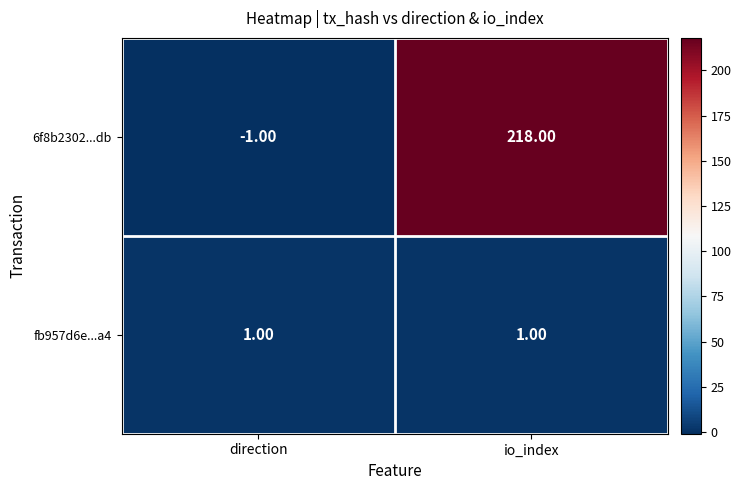

What is the difference between the 6f8b2302...db values at direction and io_index?

219